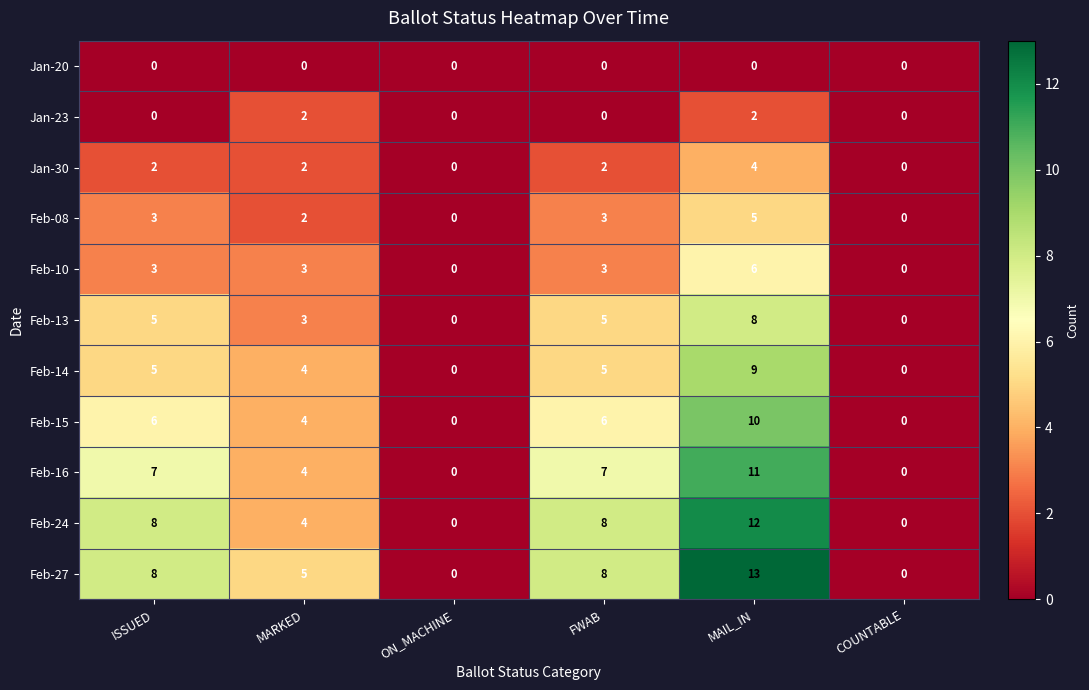

Is it true that Feb-08 equals 2 at ON_MACHINE?

False